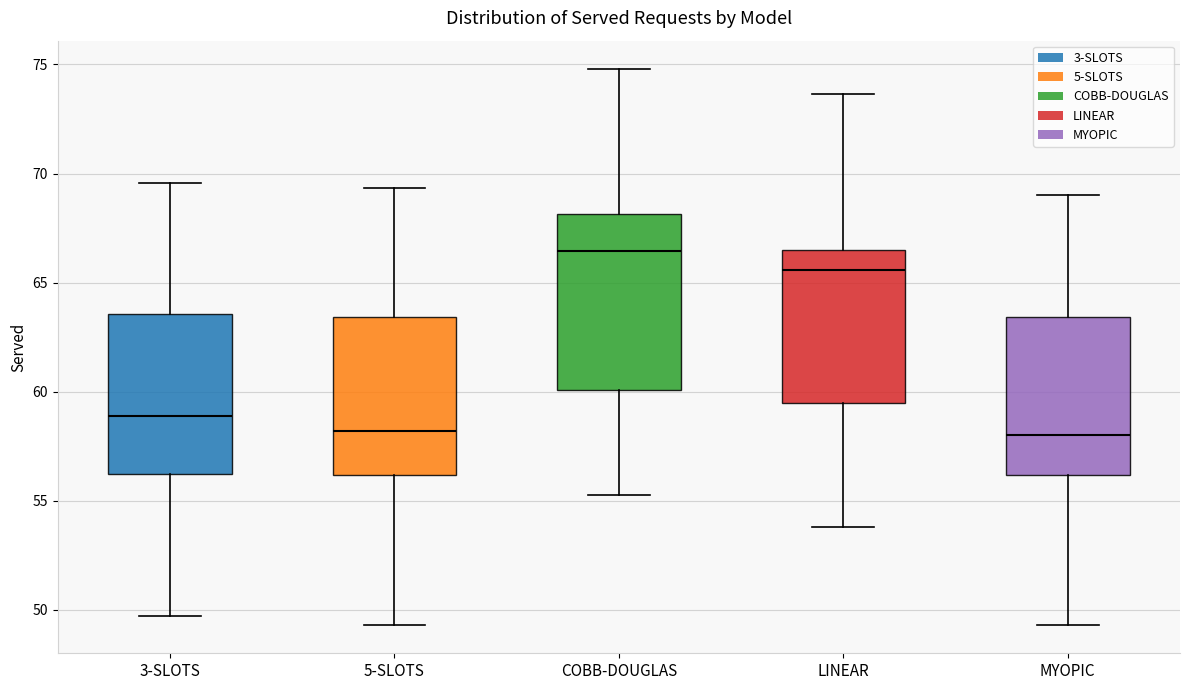

Reading left to right, read every box against the y-axis: the position of its median line, the range the box covers, and the ends of its whiskers. The values are not printed on the chart, so give them approximately, as read against the axis.

3-SLOTS: median 59.0, box 56.0 to 63.5, whiskers 49.5 to 69.5
5-SLOTS: median 58.0, box 56.0 to 63.5, whiskers 49.5 to 69.5
COBB-DOUGLAS: median 66.5, box 60.0 to 68.0, whiskers 55.0 to 75.0
LINEAR: median 65.5, box 59.5 to 66.5, whiskers 54.0 to 73.5
MYOPIC: median 58.0, box 56.0 to 63.5, whiskers 49.5 to 69.0